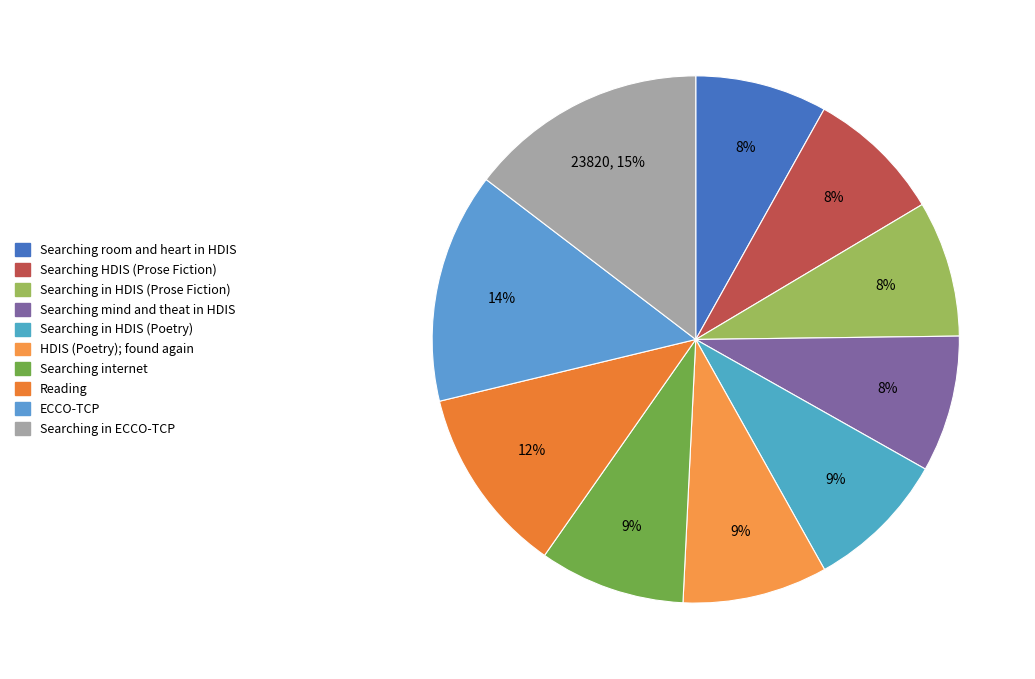

Does any single category account for the majority?

No